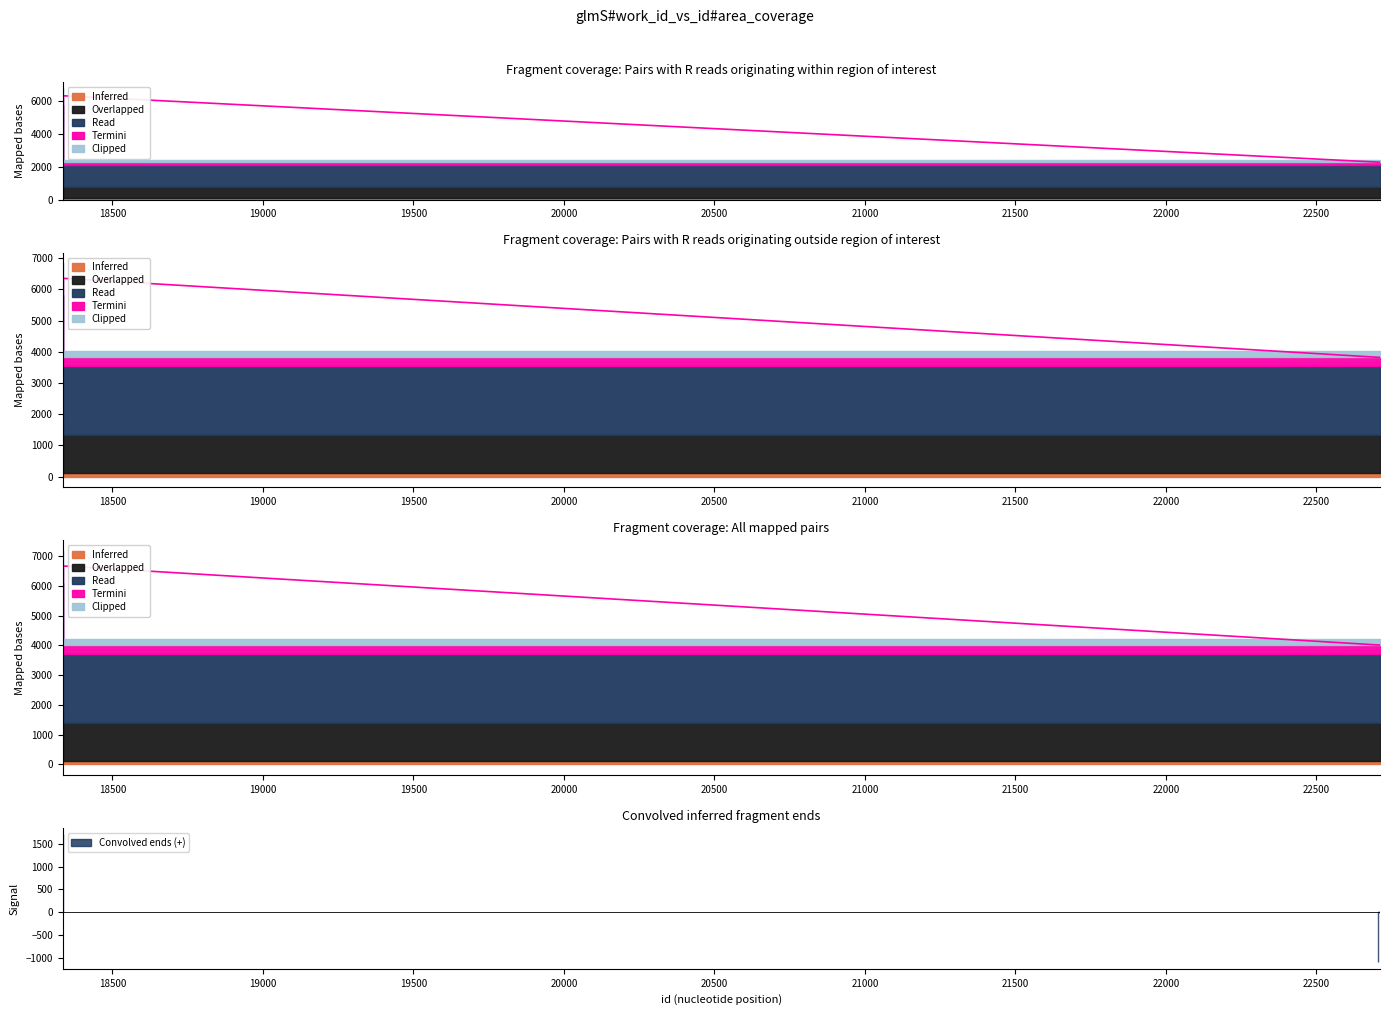

True or false: the data has more than 0 interior local peaks.

False